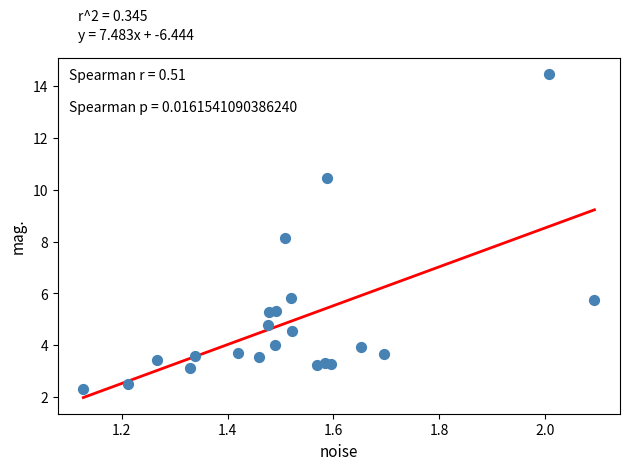

What is the range of Y values (max minus min)?

12.1